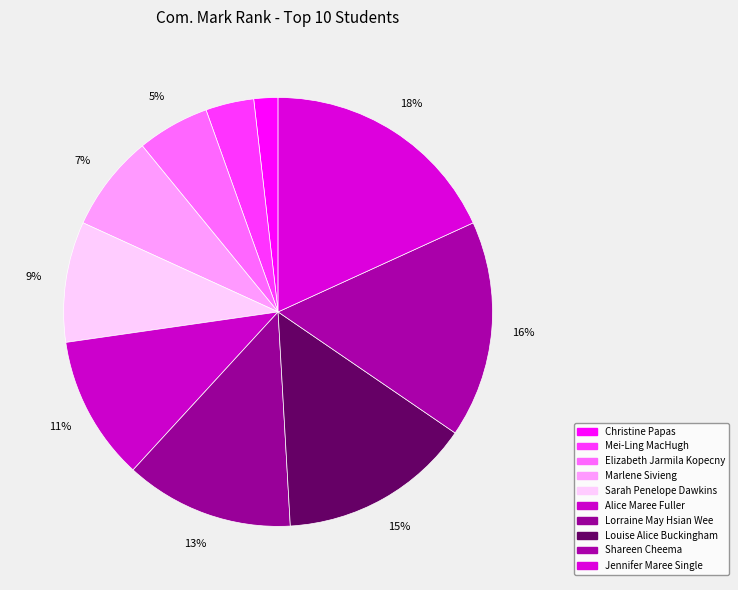

Rank the categories by value from lowest to highest.

Christine Papas, Mei-Ling MacHugh, Elizabeth Jarmila Kopecny, Marlene Sivieng, Sarah Penelope Dawkins, Alice Maree Fuller, Lorraine May Hsian Wee, Louise Alice Buckingham, Shareen Cheema, Jennifer Maree Single